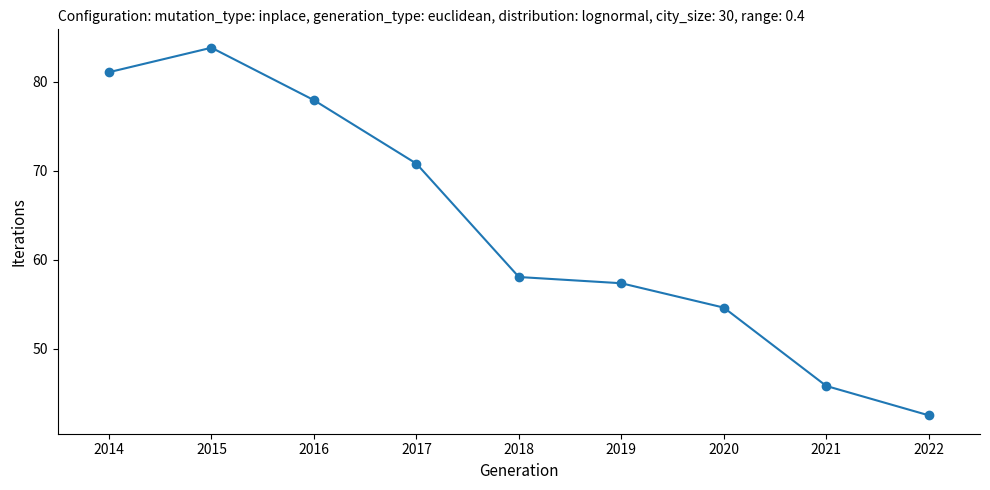

Where does the data first go above 58?

2014